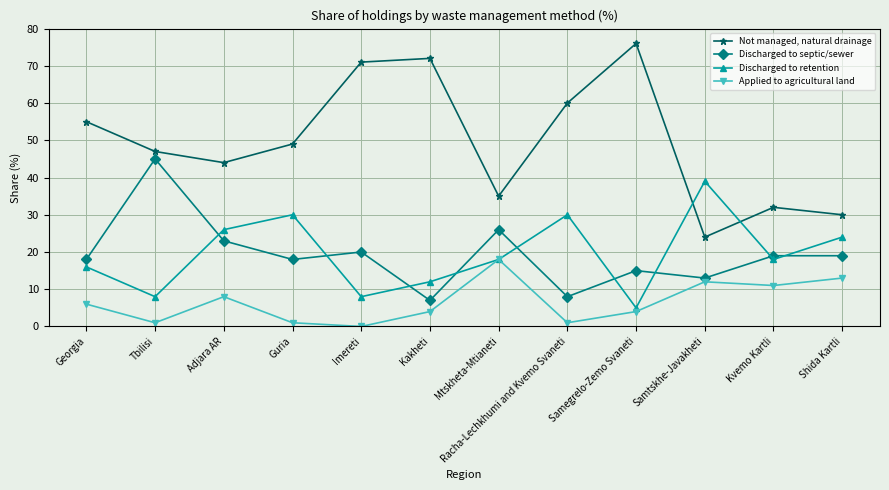

What is the value of the Not managed, natural drainage point at the 9th from the left?

76